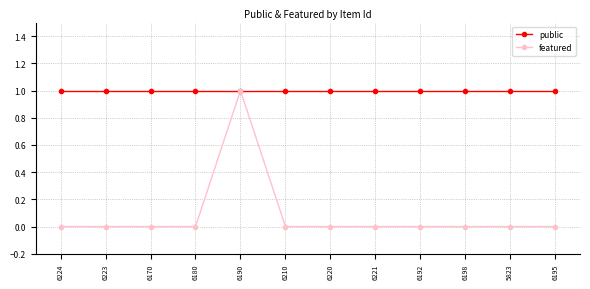

At how many categories does at least one series exceed 0?

12